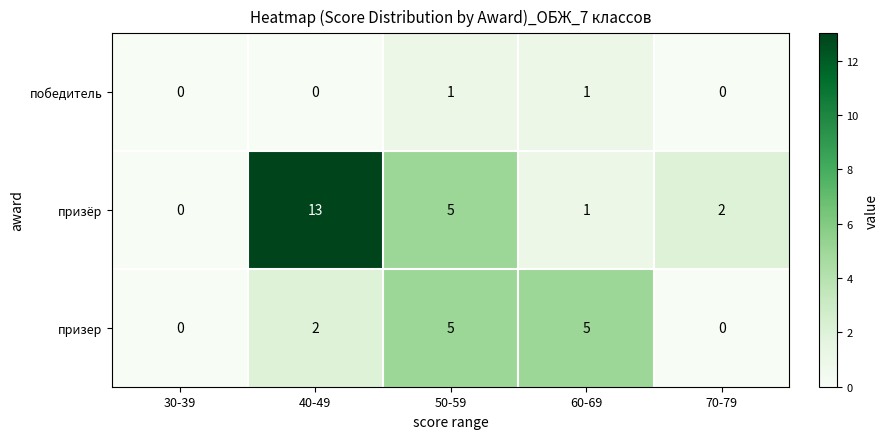

How many data points in призер are less than 2?

2